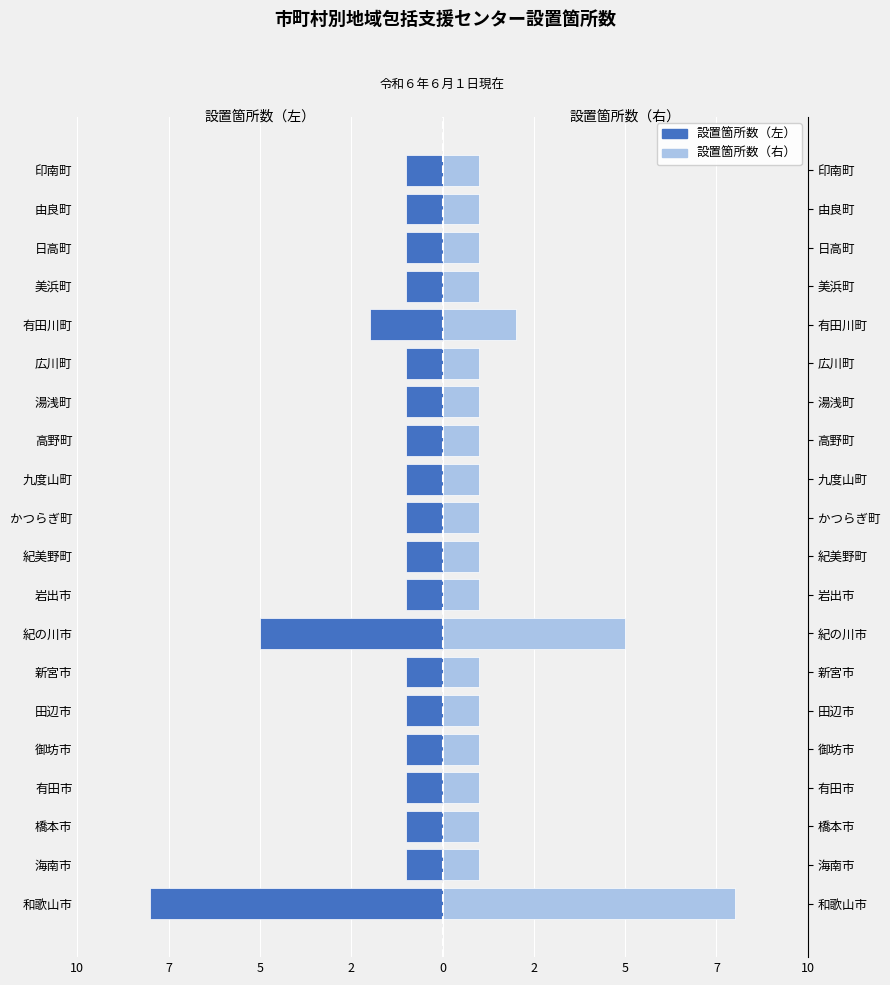

True or false: 設置箇所数（左） has a value of -1 at 7.

False